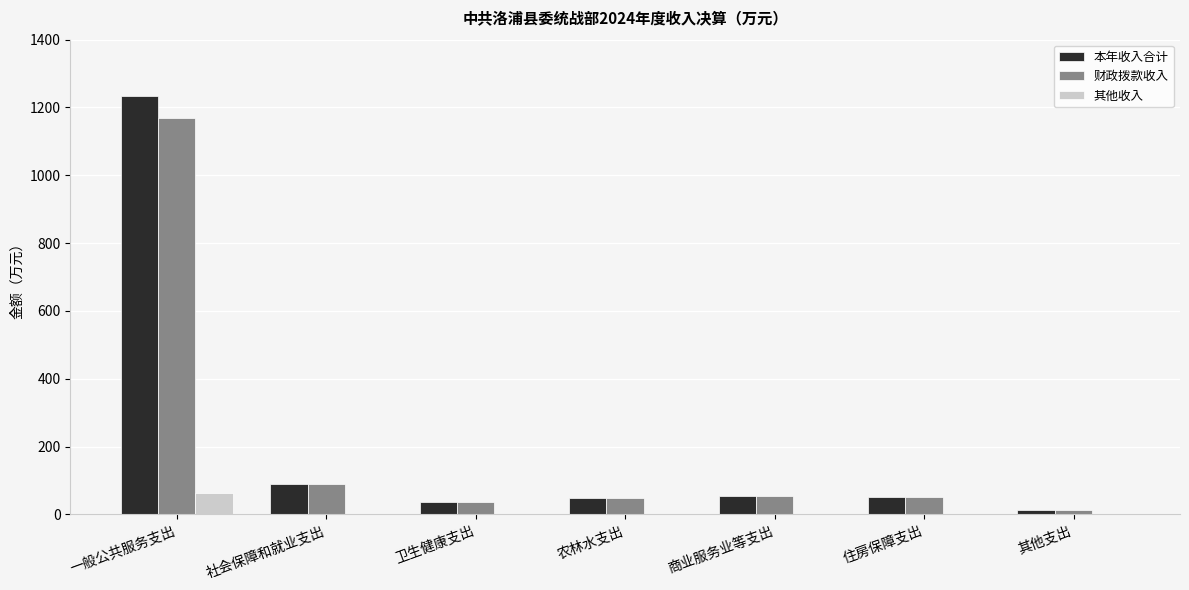

Are the bars grouped side by side (vs. stacked)?

Yes